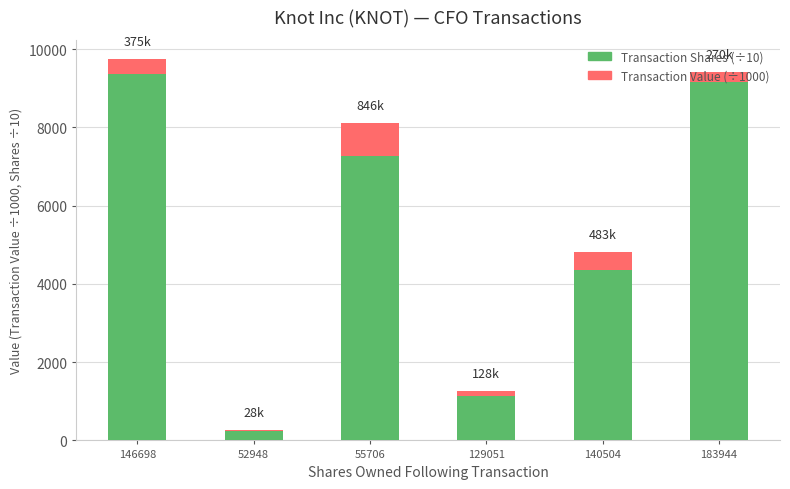

Is it true that Transaction Shares (÷10) equals 12726.3 at 146698?

False